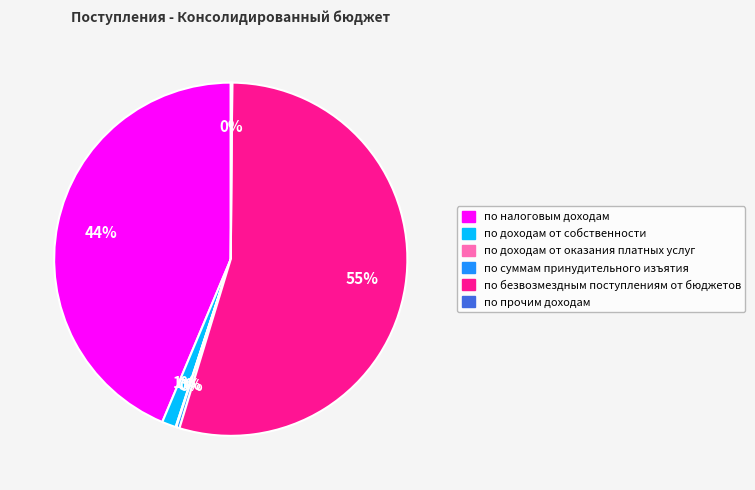

To the nearest percent, what is the difference between the по суммам принудительного изъятия and по доходам от собственности slice percentages?

1%